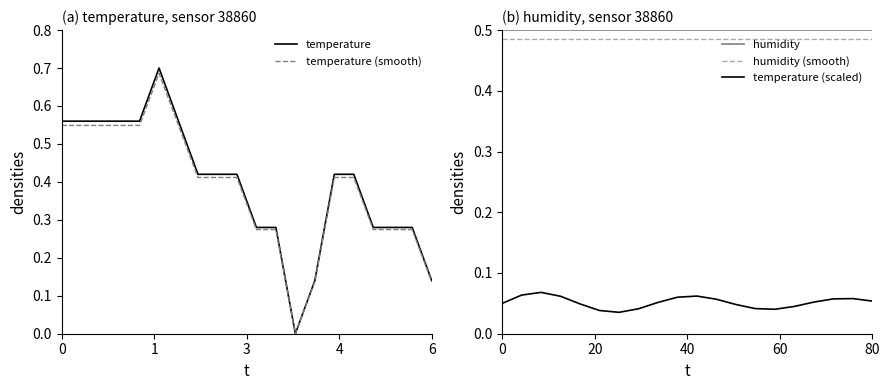

The value of humidity at 7 is 0.5. True or false?

True